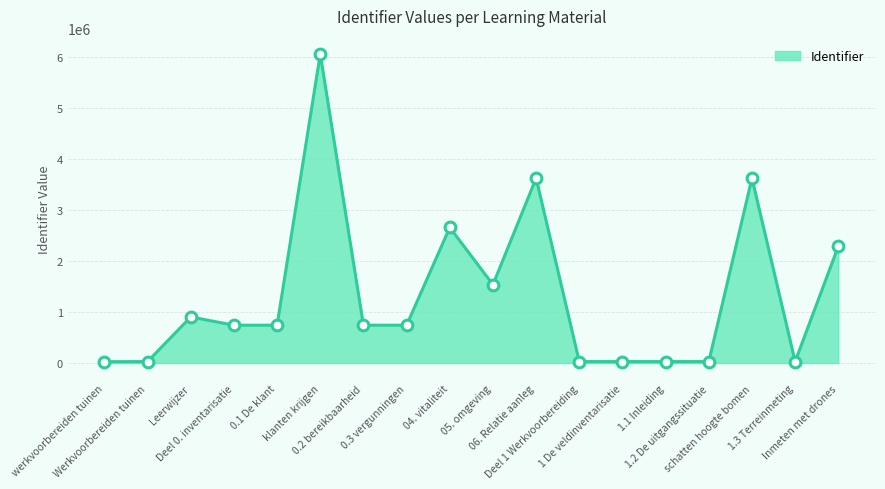

What is the change in value from werkvoorbereiden tuinen to 06. Relatie aanleg?

+3601179